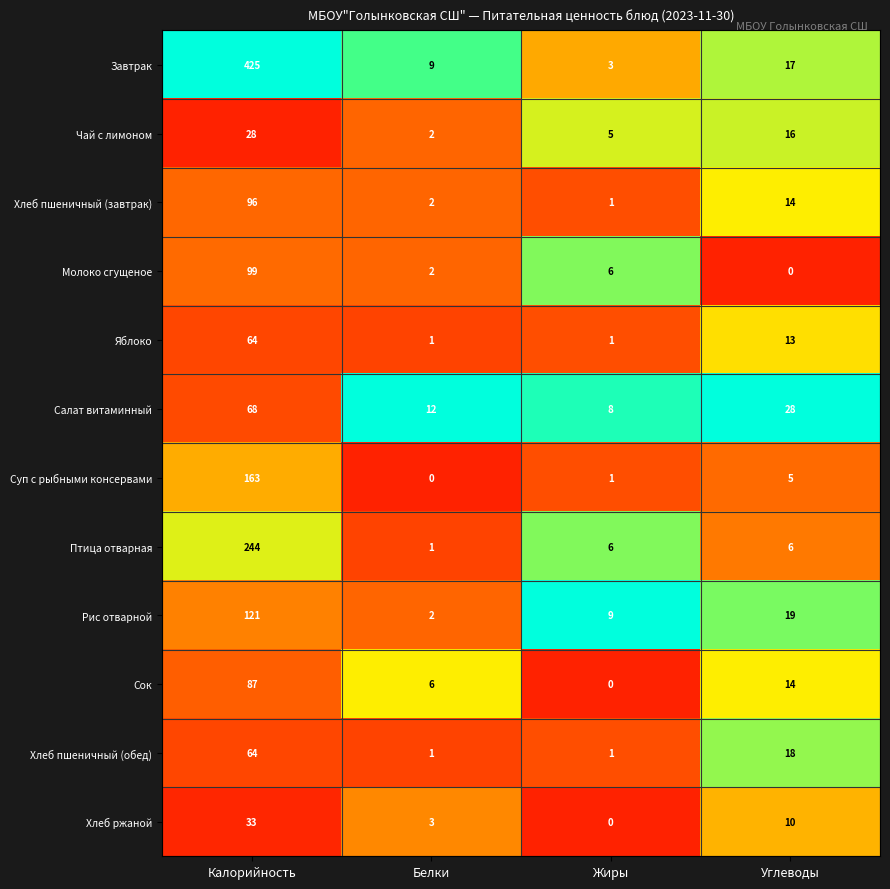

What is the difference between the Хлеб пшеничный (завтрак) values at Калорийность and Жиры?

95